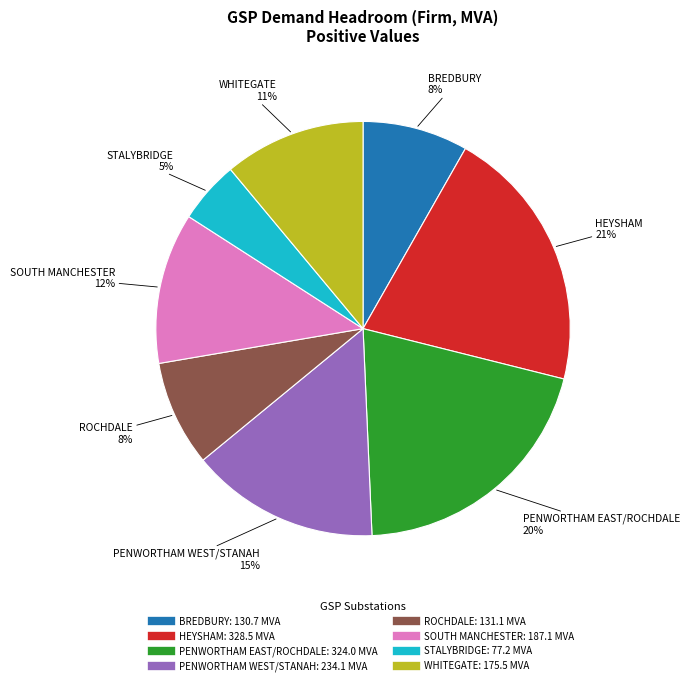

Combined, do BREDBURY and HEYSHAM account for over 50%?

No